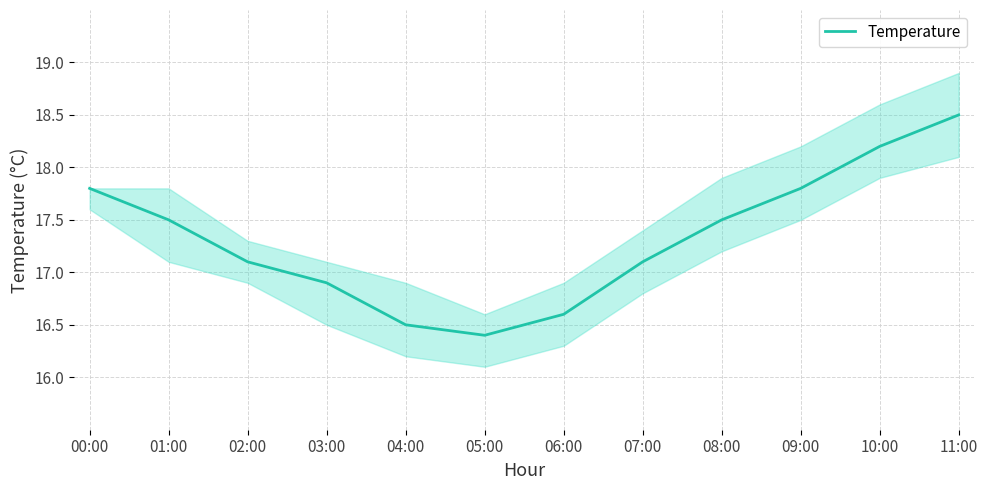

How many data points does each series have?

12